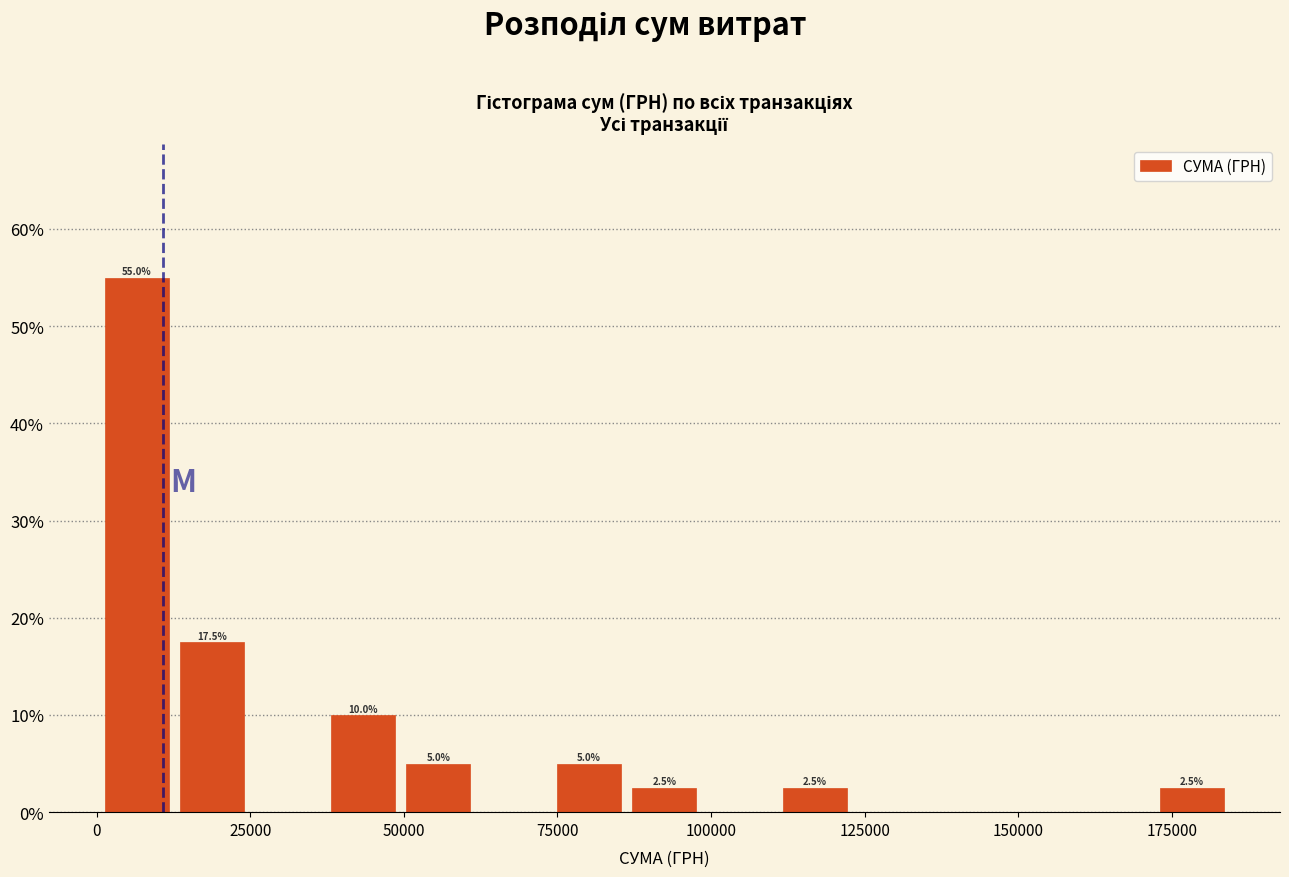

Read against the x-axis, roughly where is the centre of the tallest bar?

5000